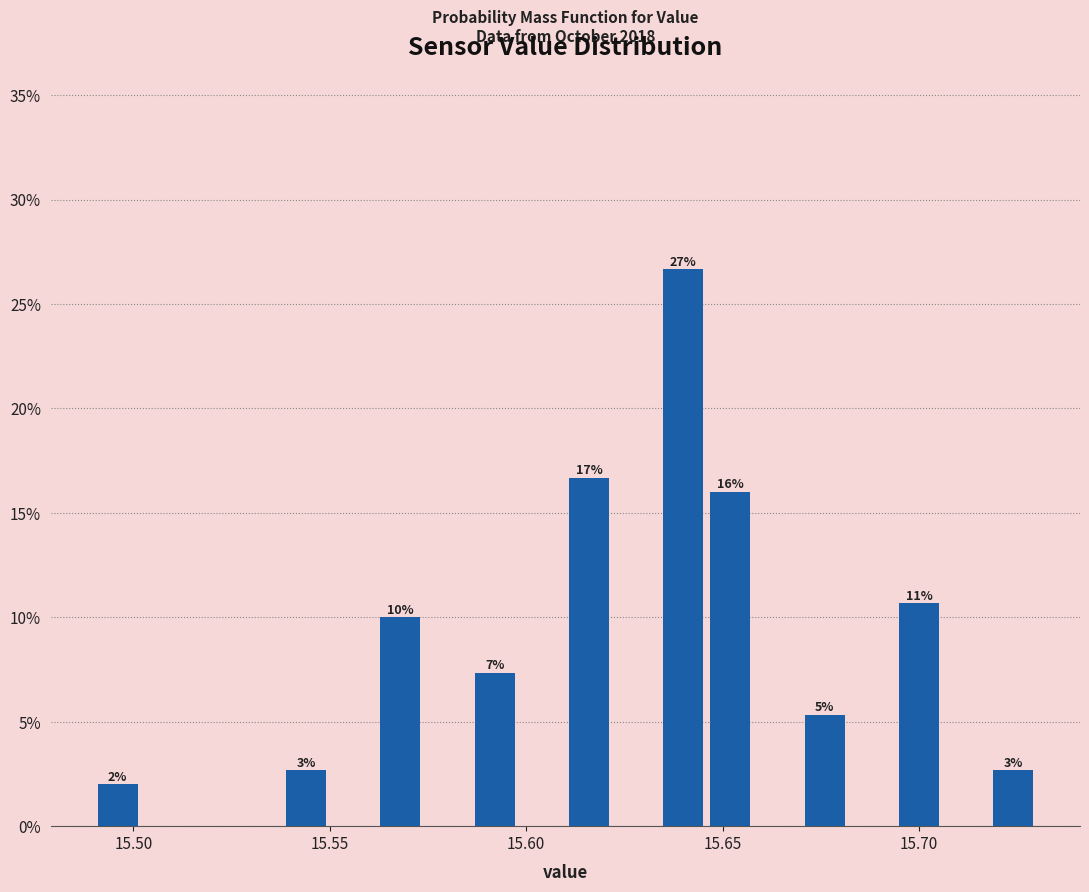

Read against the x-axis, roughly where is the centre of the tallest bar?

15.640